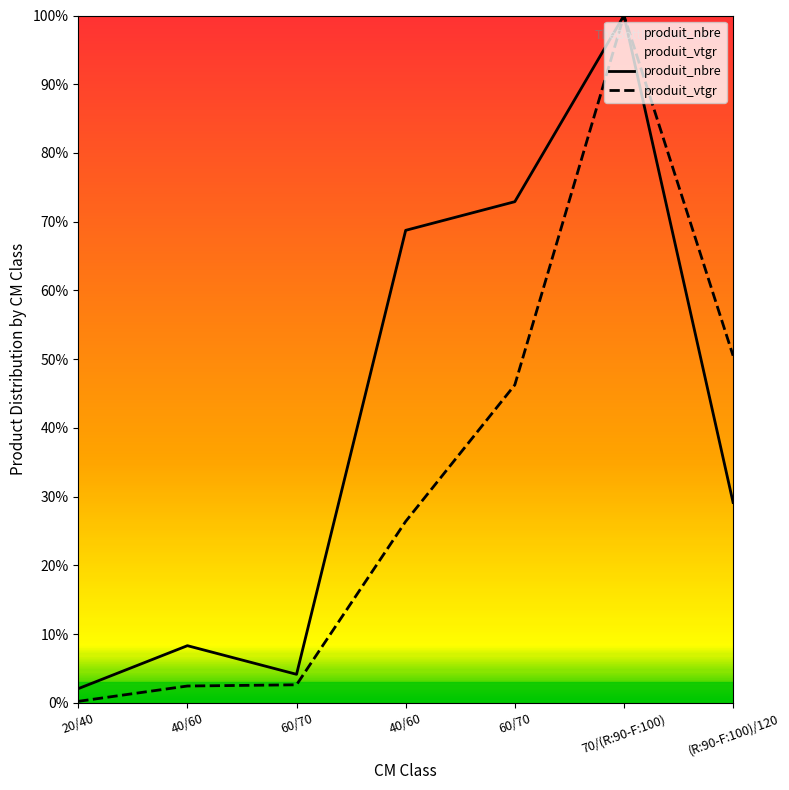

Count the number of categories in the chart.

7